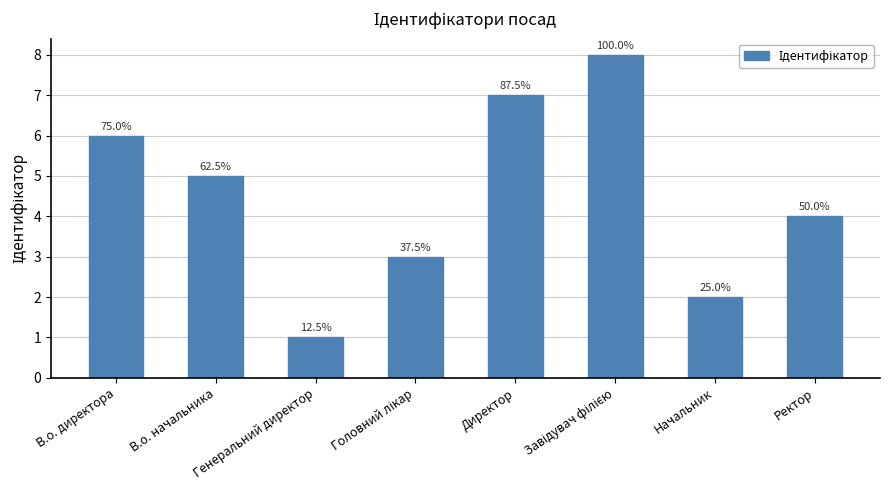

Does the chart contain any negative values?

No